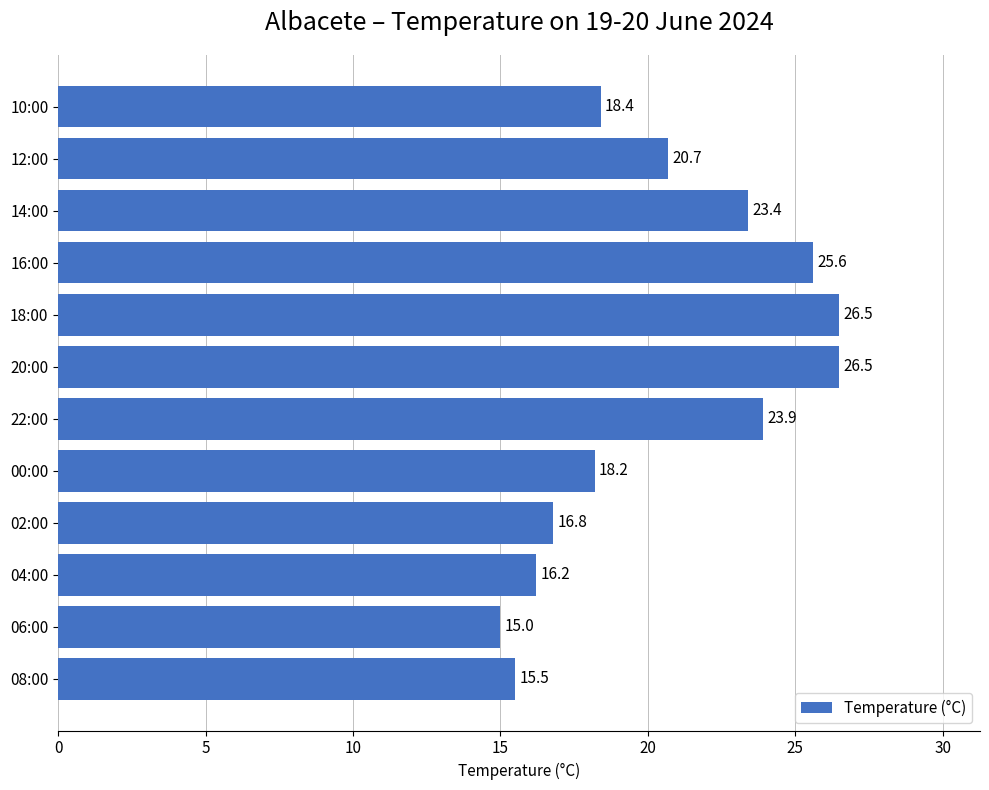

What is the change in value from 14:00 to 12:00?

-2.7